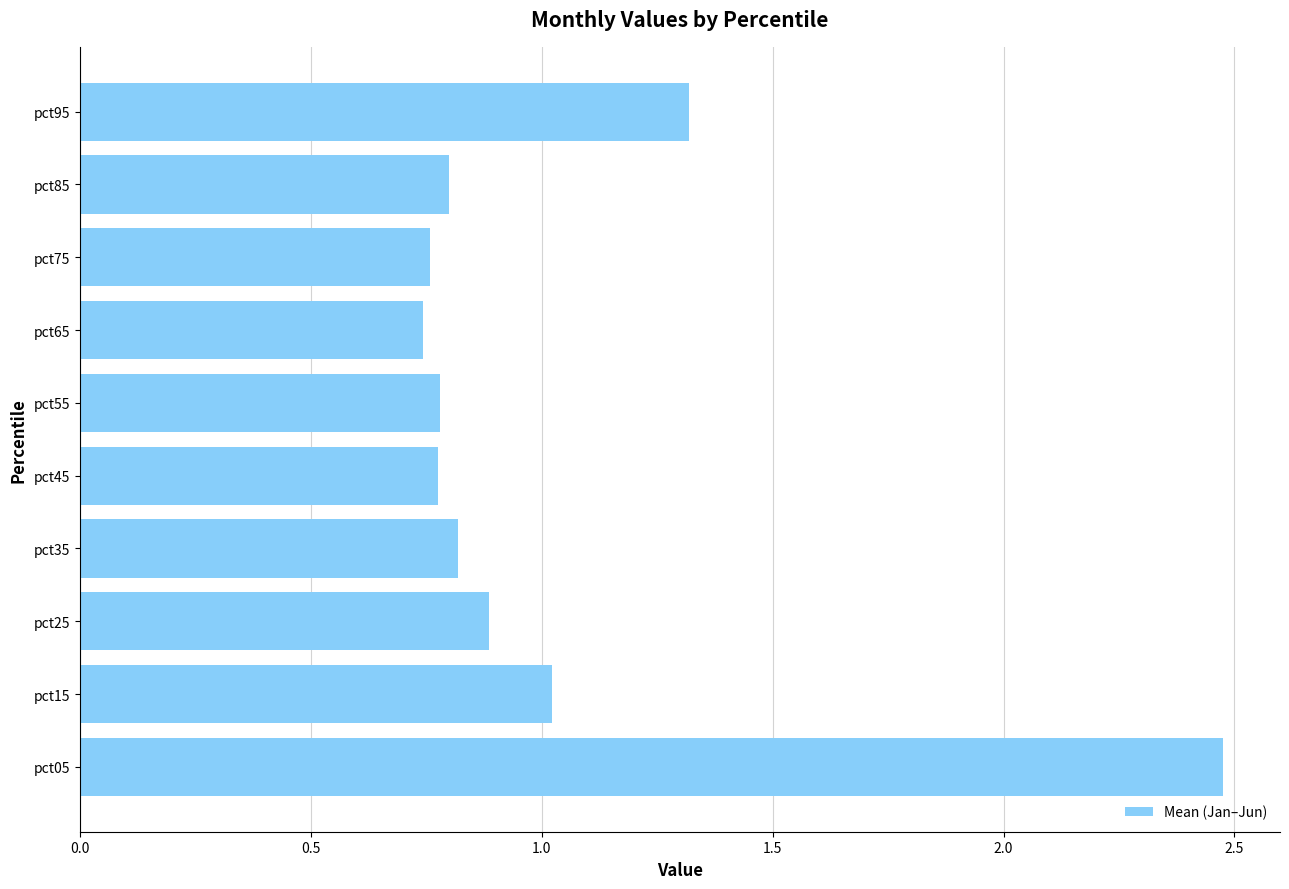

What is the greatest value displayed?

2.5